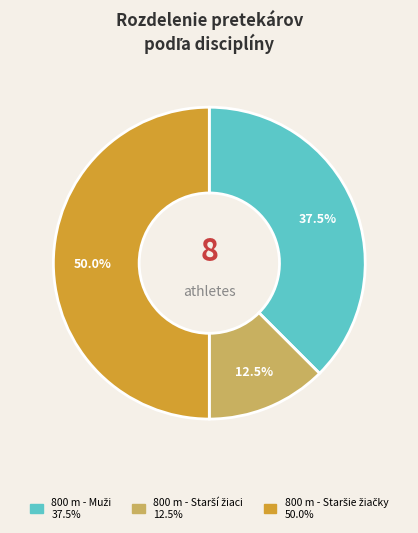

To the nearest percent, what percentage of the pie is 800 m - Starší žiaci?

12%